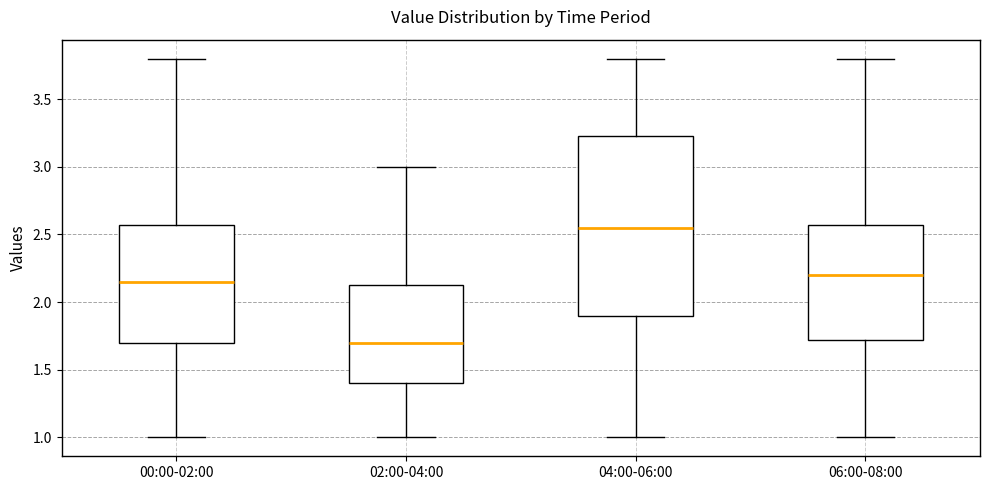

Which box is the tallest, from its lower edge to its upper edge?

04:00-06:00